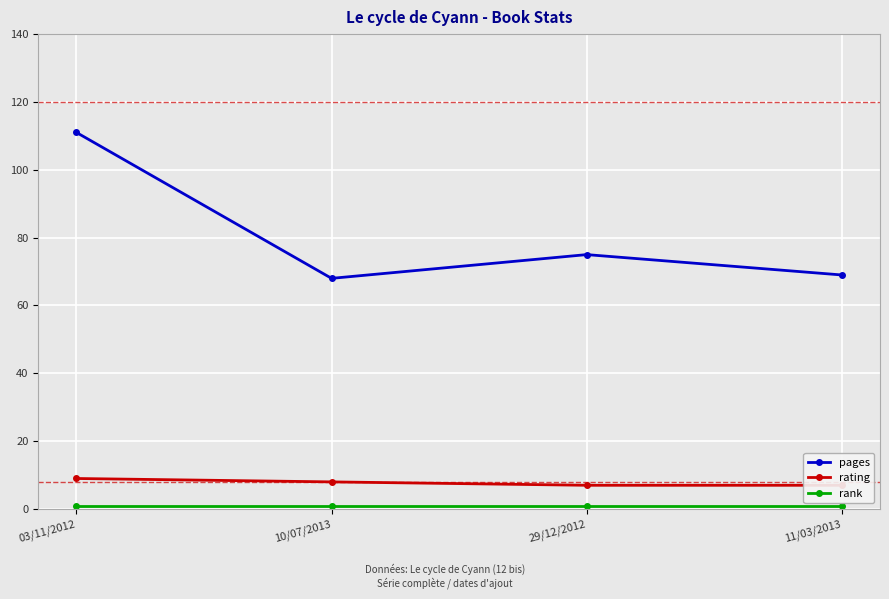

Reading right to left, list all the values displayed in this chart.

pages: 11/03/2013=69	29/12/2012=75	10/07/2013=68	03/11/2012=111
rating: 11/03/2013=7	29/12/2012=7	10/07/2013=8	03/11/2012=9
rank: 11/03/2013=1	29/12/2012=1	10/07/2013=1	03/11/2012=1